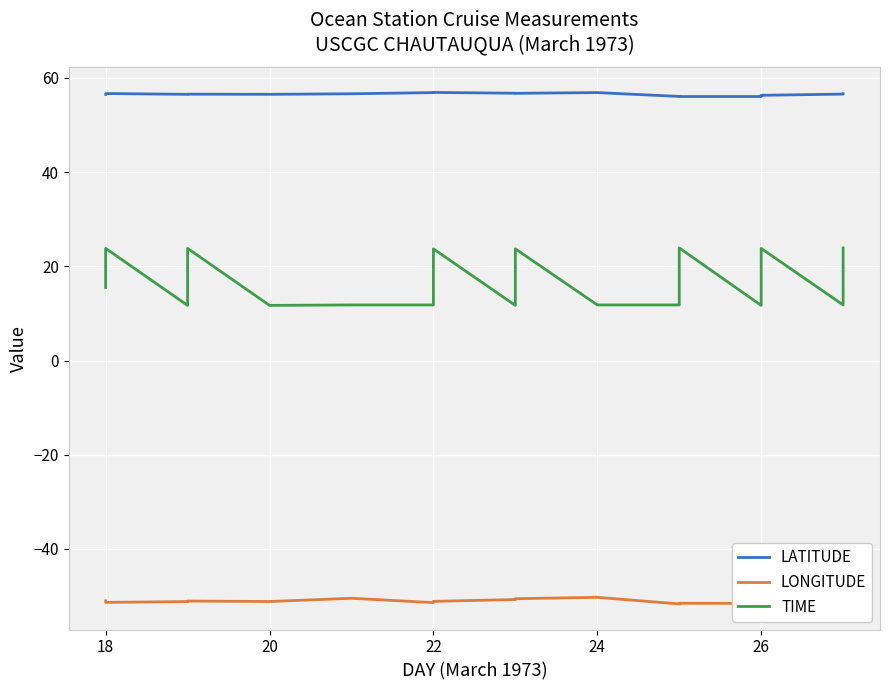

What is the smallest value displayed?

-51.7